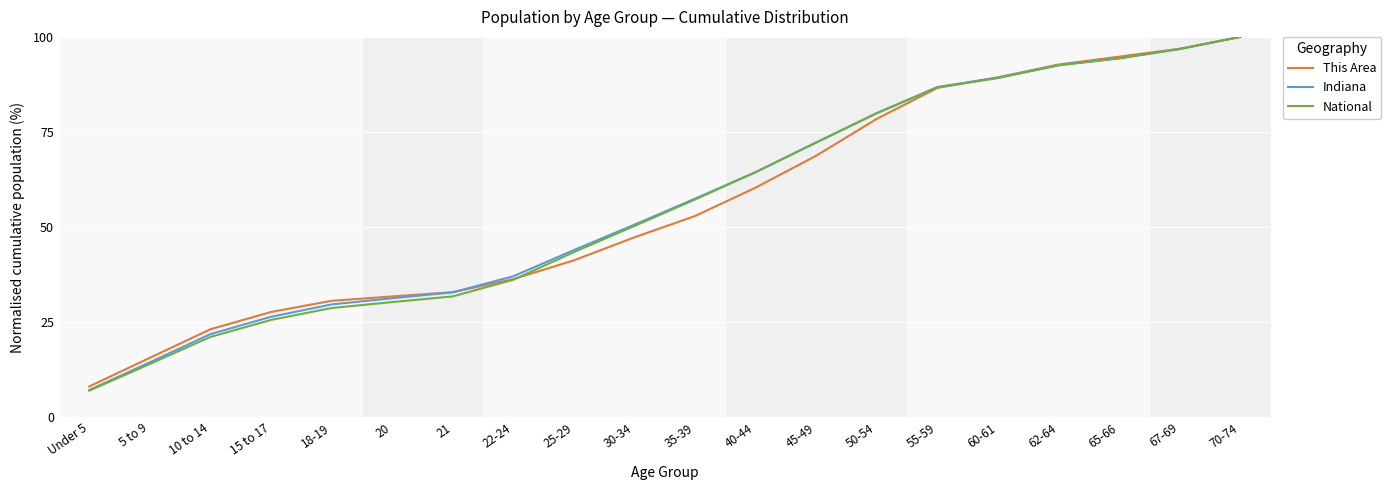

How many categories are shown in the chart?

20